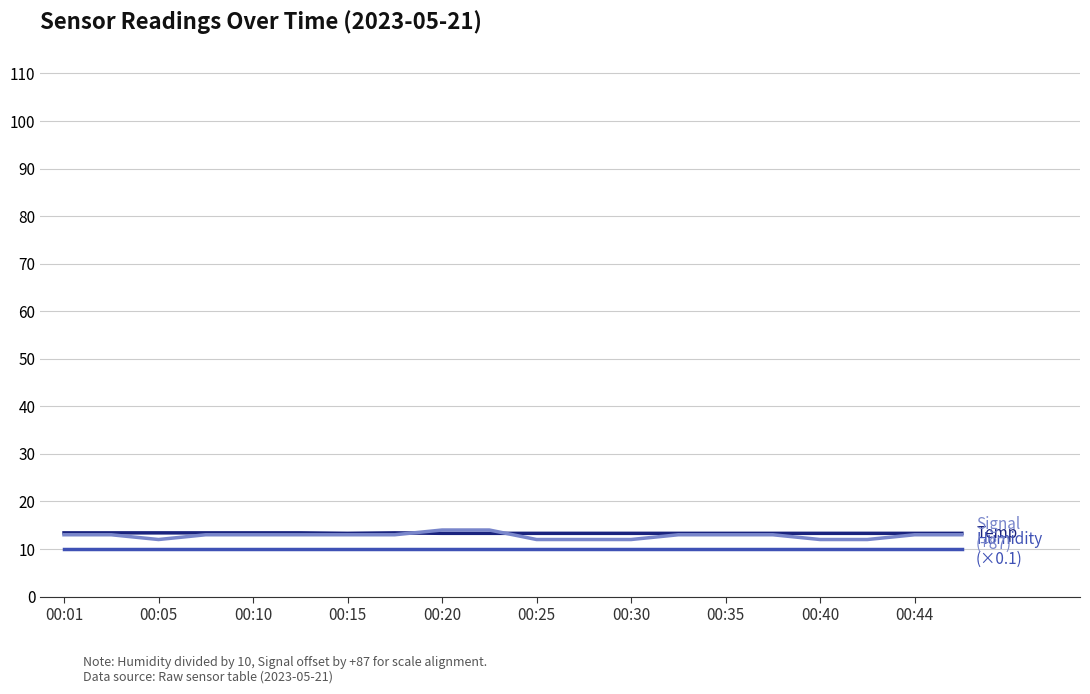

What is the minimum value shown in the chart?

10.0